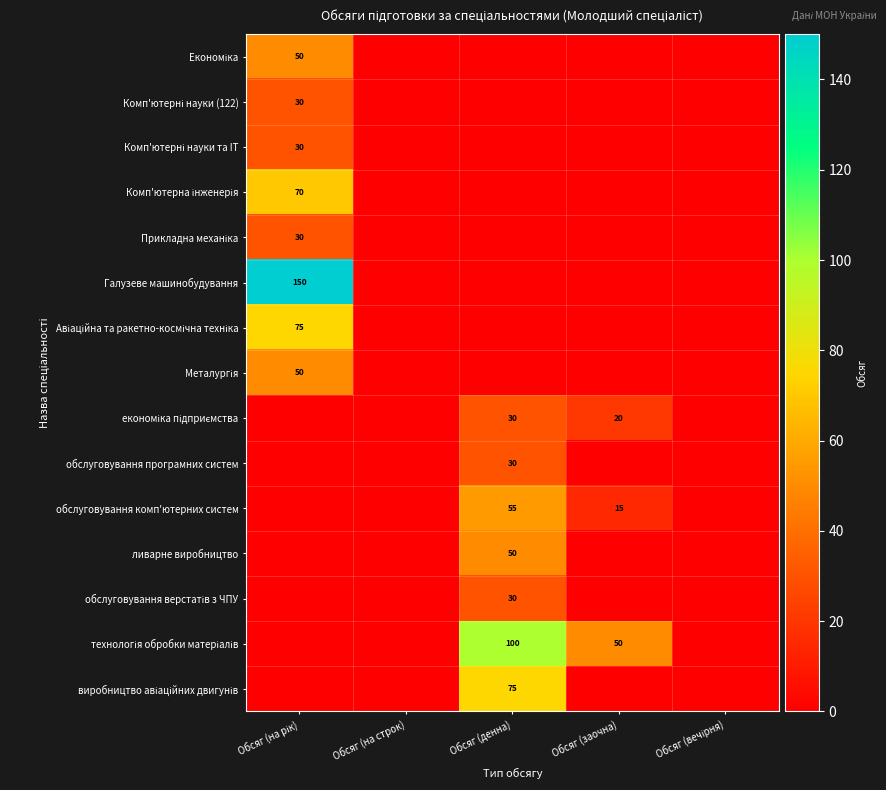

The value of обслуговування комп'ютерних систем at Обсяг (денна) is 55. True or false?

True